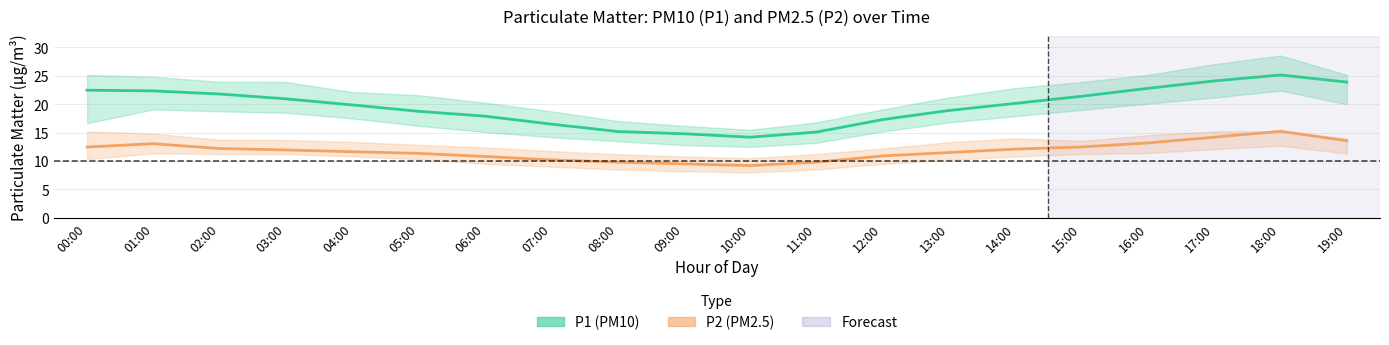

True or false: P1 (PM10) mean and P2 (PM2.5) mean intersect in this chart.

False